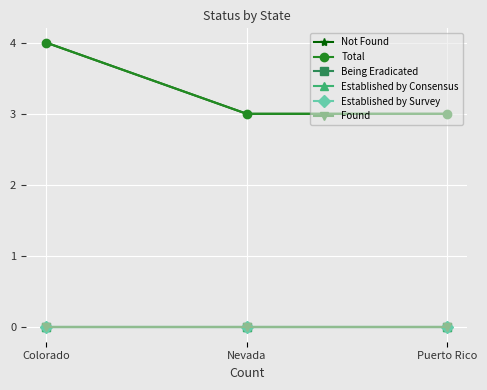

Where is Established by Survey nearest to the value 0?

Colorado